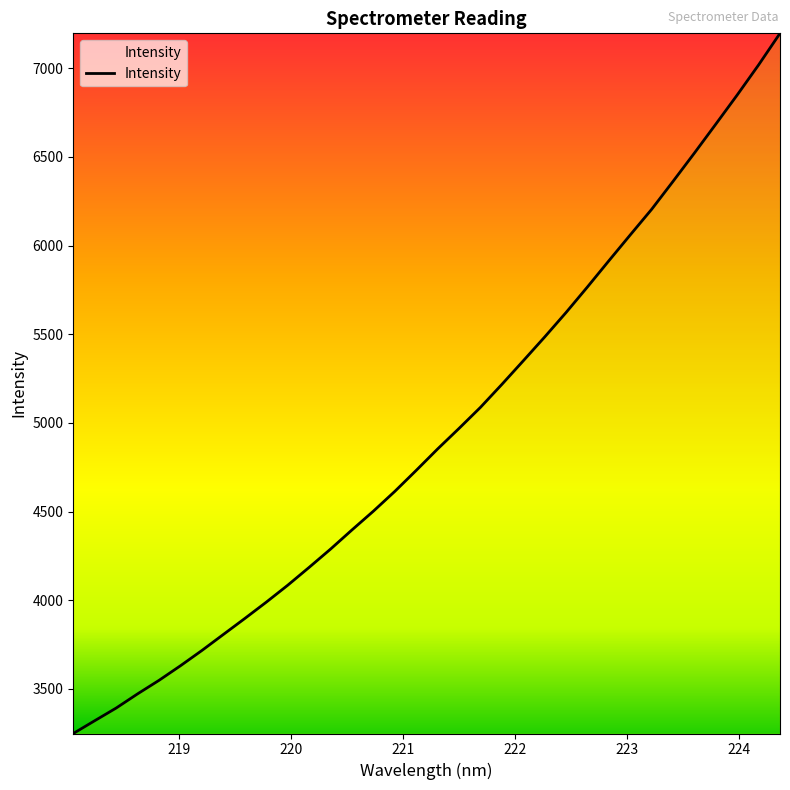

What is the sum of all values?

167982.1